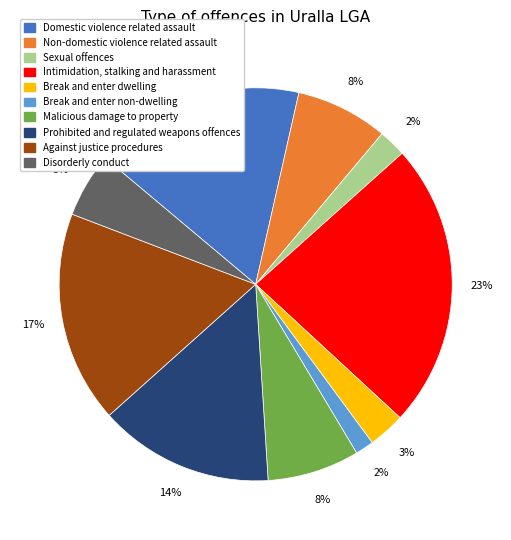

To the nearest percent, what portion does Against justice procedures represent?

17%